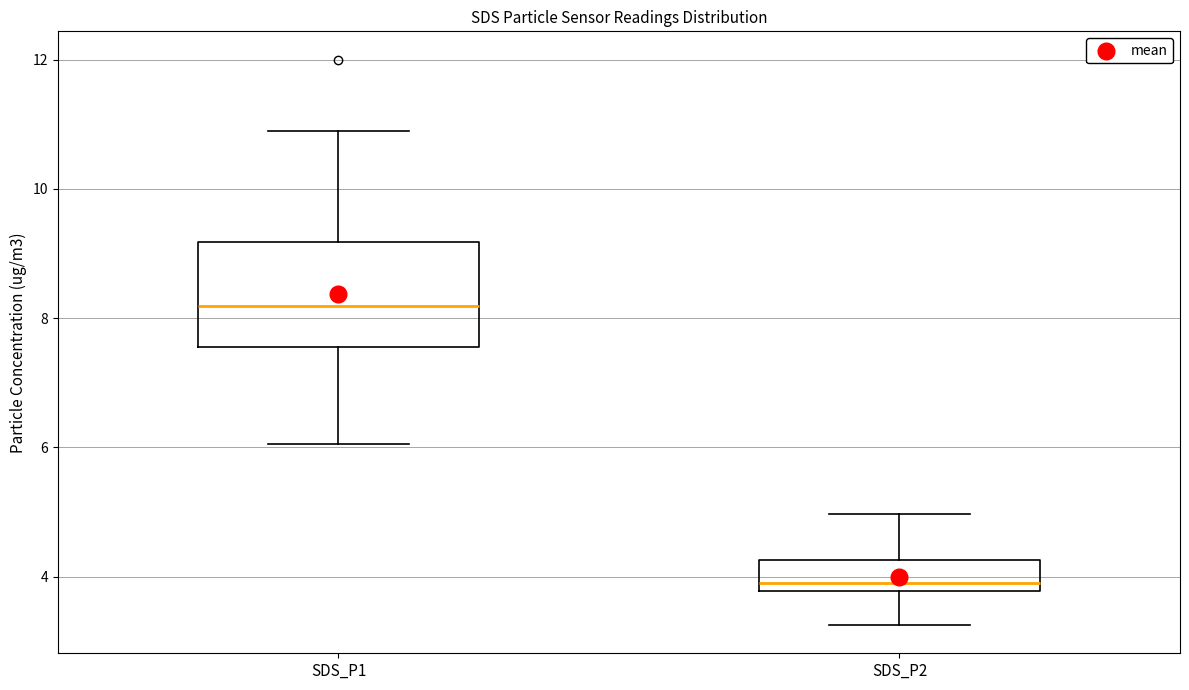

Reading left to right, transcribe this box plot: for each box, give where its median line is, the range the box spans, and where its two whiskers end, as read against the y-axis. The values are not printed on the chart, so give them approximately, as read against the axis.

SDS_P1: median 8.2, box 7.6 to 9.2, whiskers 6.0 to 11.0
SDS_P2: median 4.0, box 3.8 to 4.2, whiskers 3.2 to 5.0